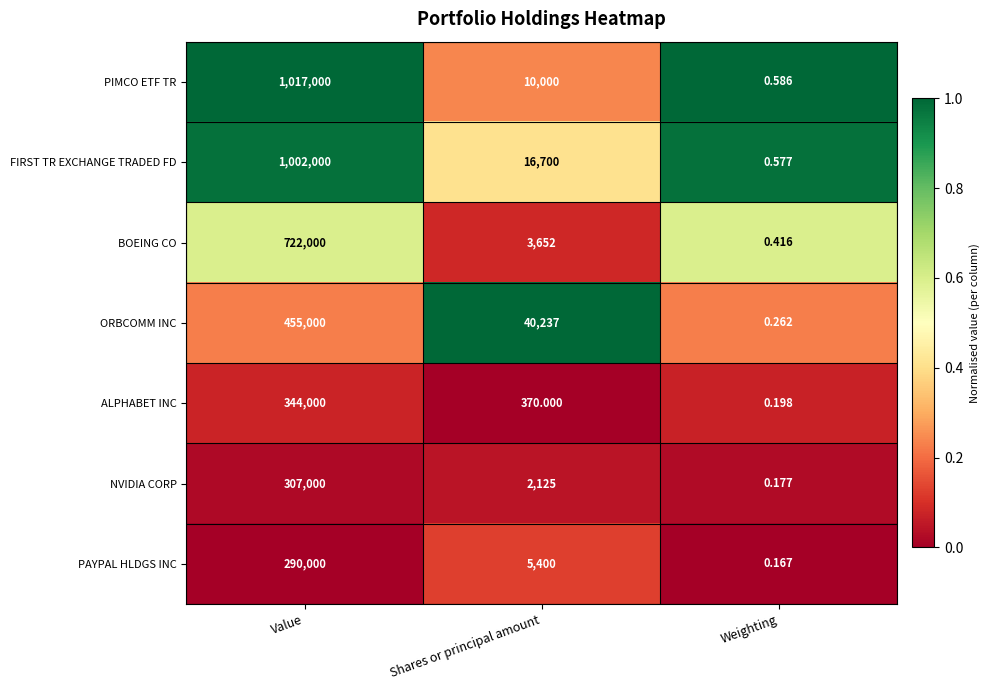

Where is NVIDIA CORP nearest to the value 153500?

Shares or principal amount